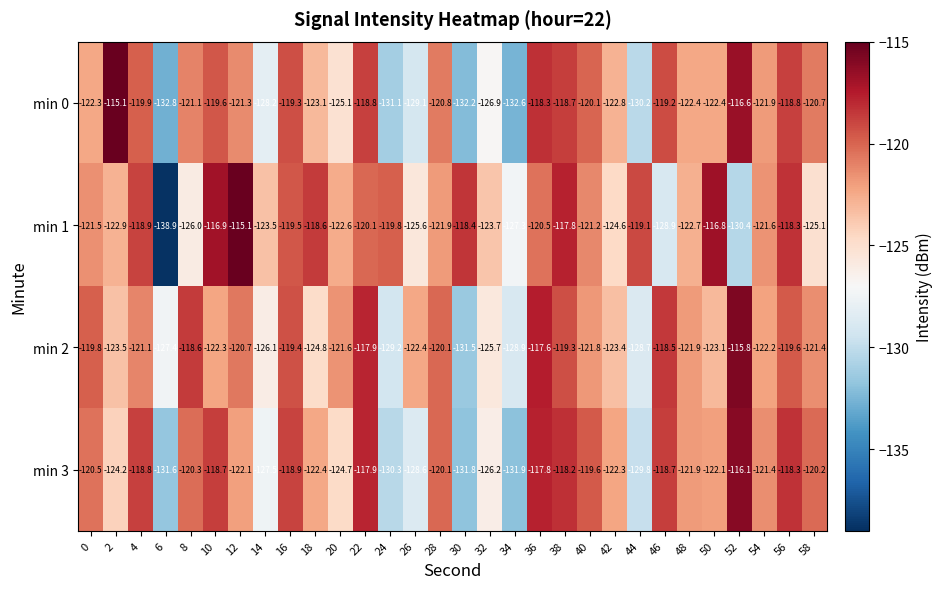

What is the average value of the min 1 series?

-122.3